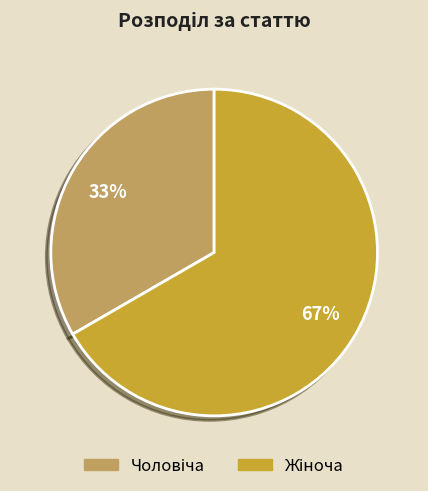

How many segments does this pie chart have?

2